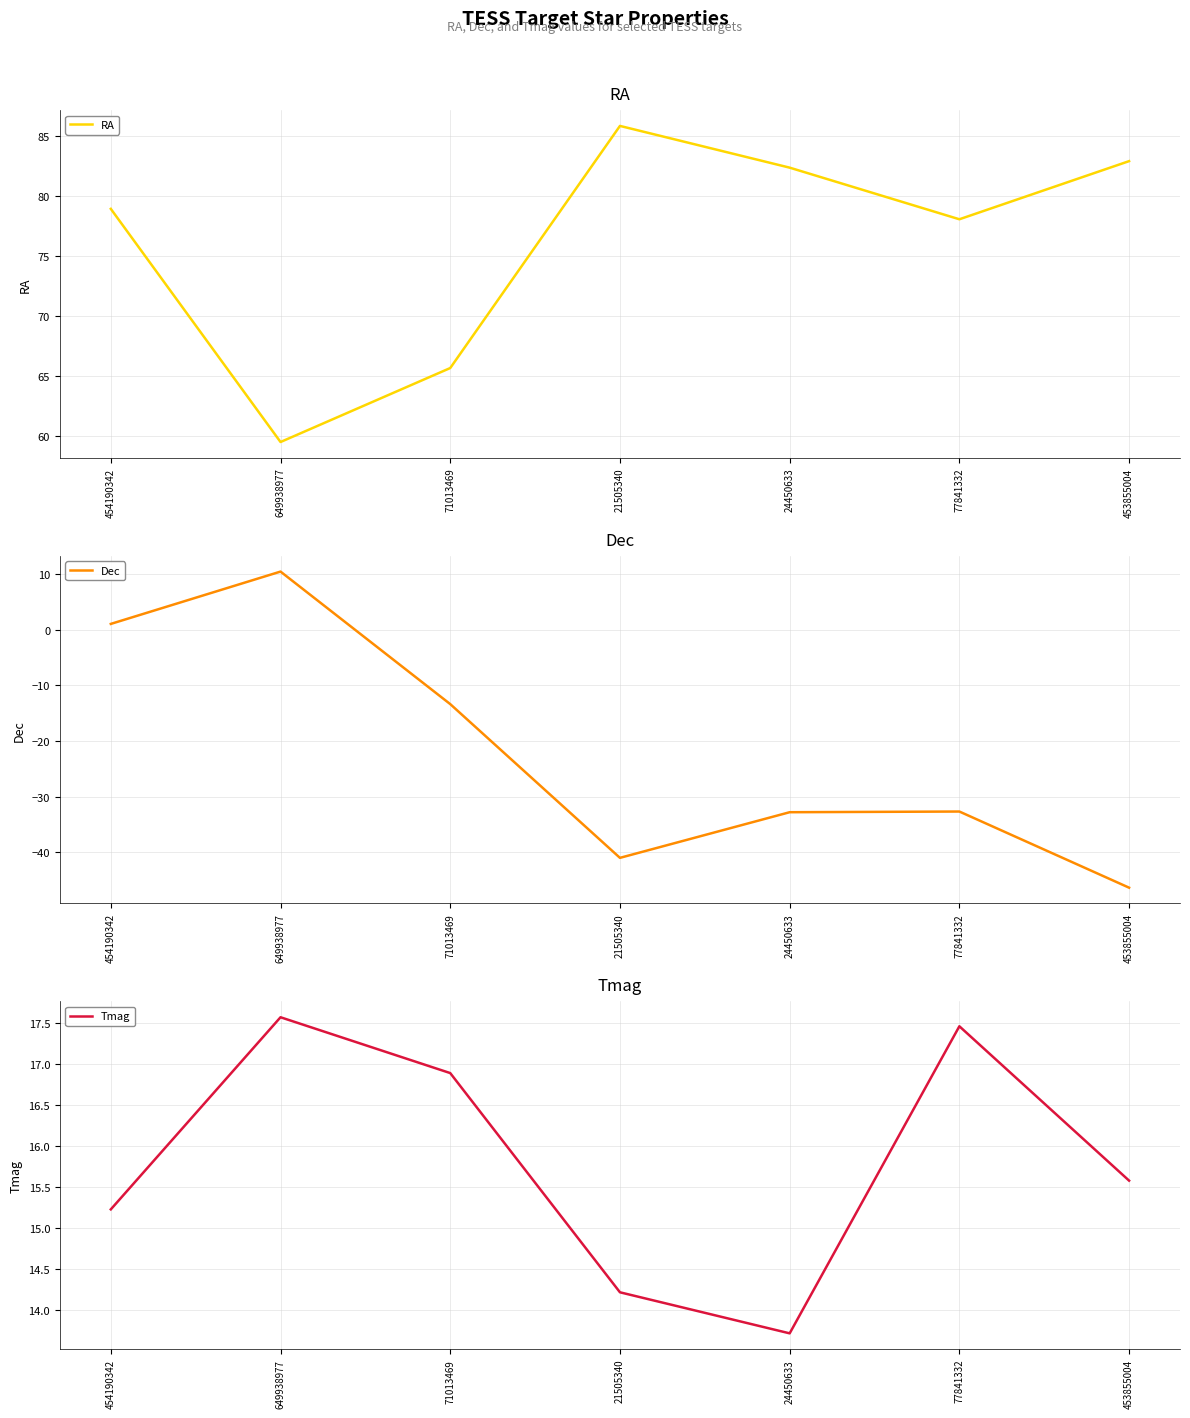

How many values in the Dec series exceed -32?

3